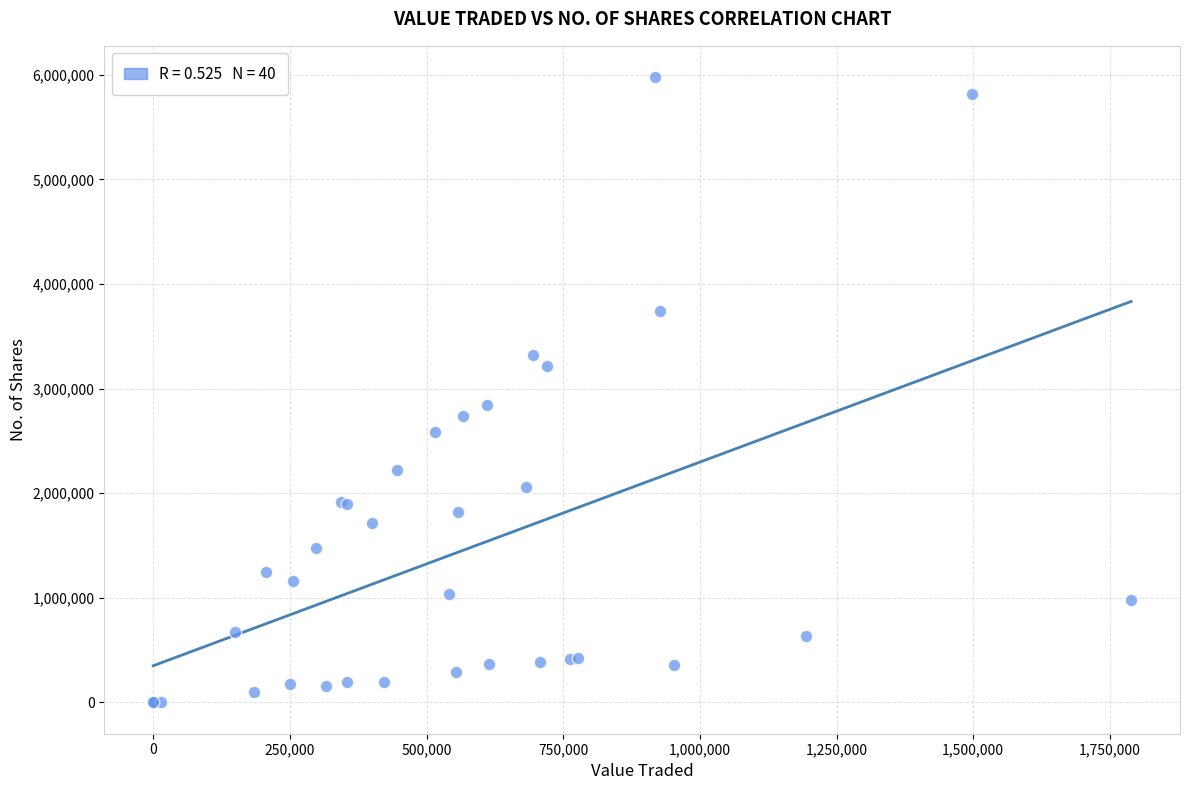

What Y value in the scatter plot is closest to 2988456?

2845912